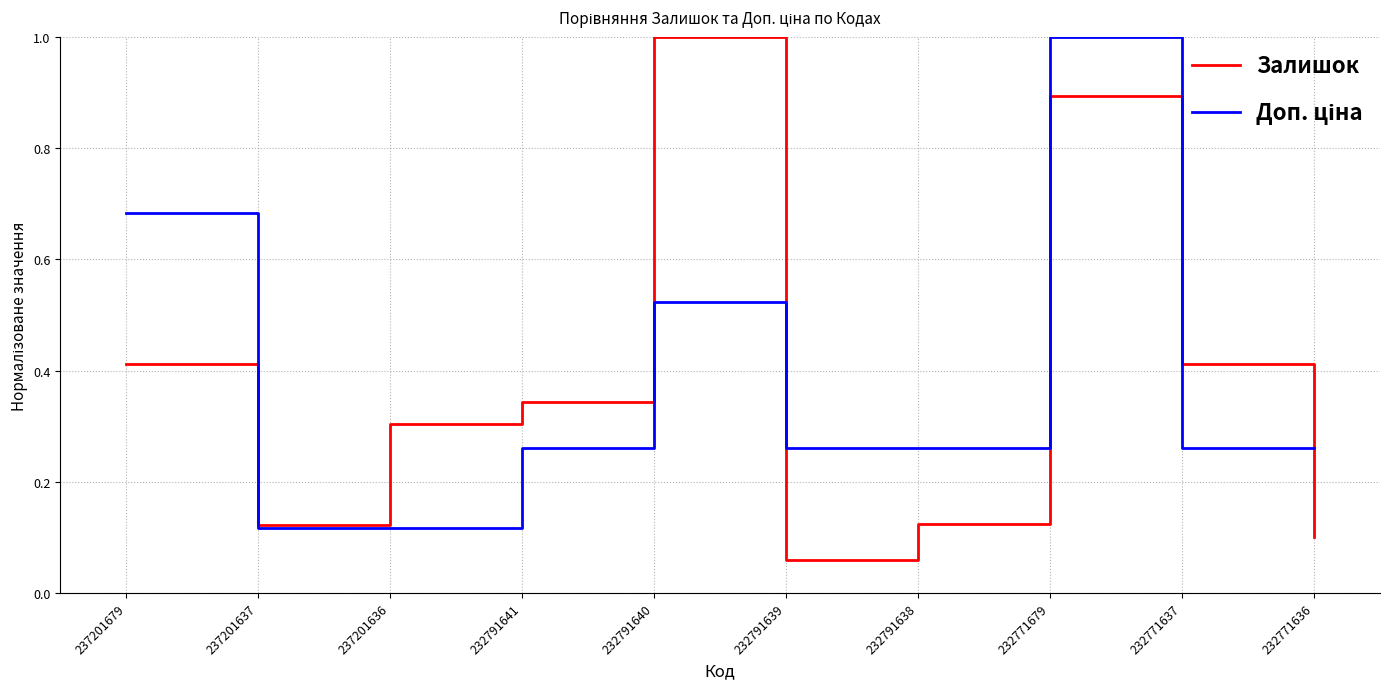

At which label does Залишок reach its minimum?

232791639